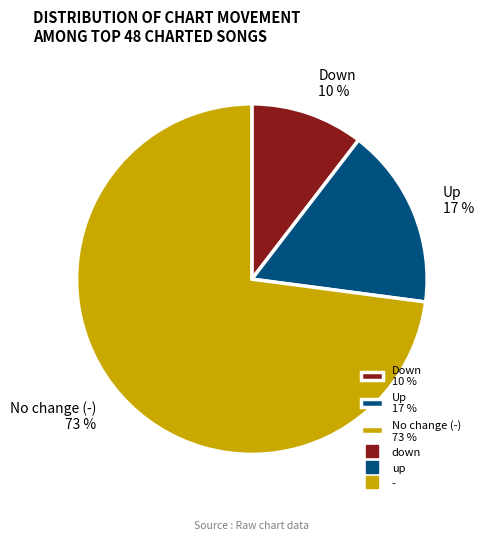

Which category has the biggest portion of the pie?

No change (-) 73 %